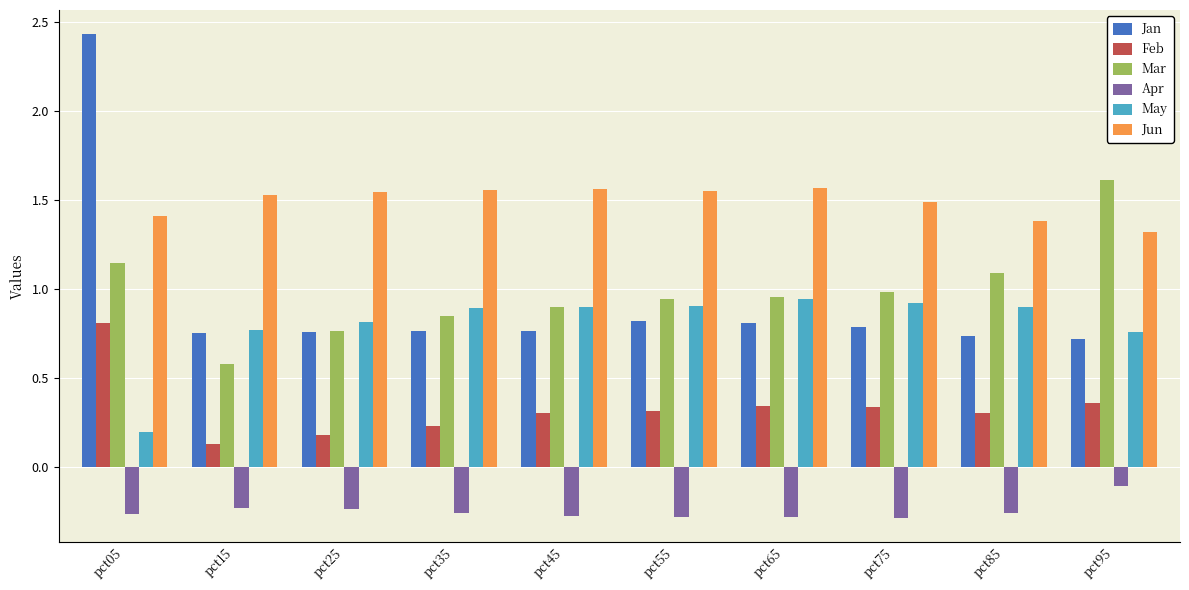

At which label is May closest to 0?

pct05